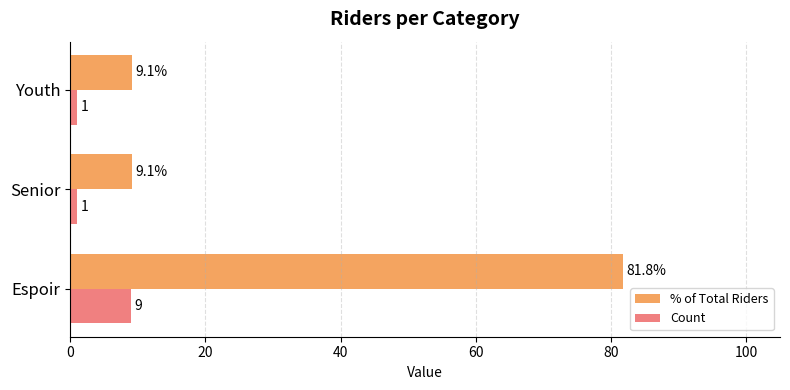

What are all the series names shown in the legend?

% of Total Riders, Count